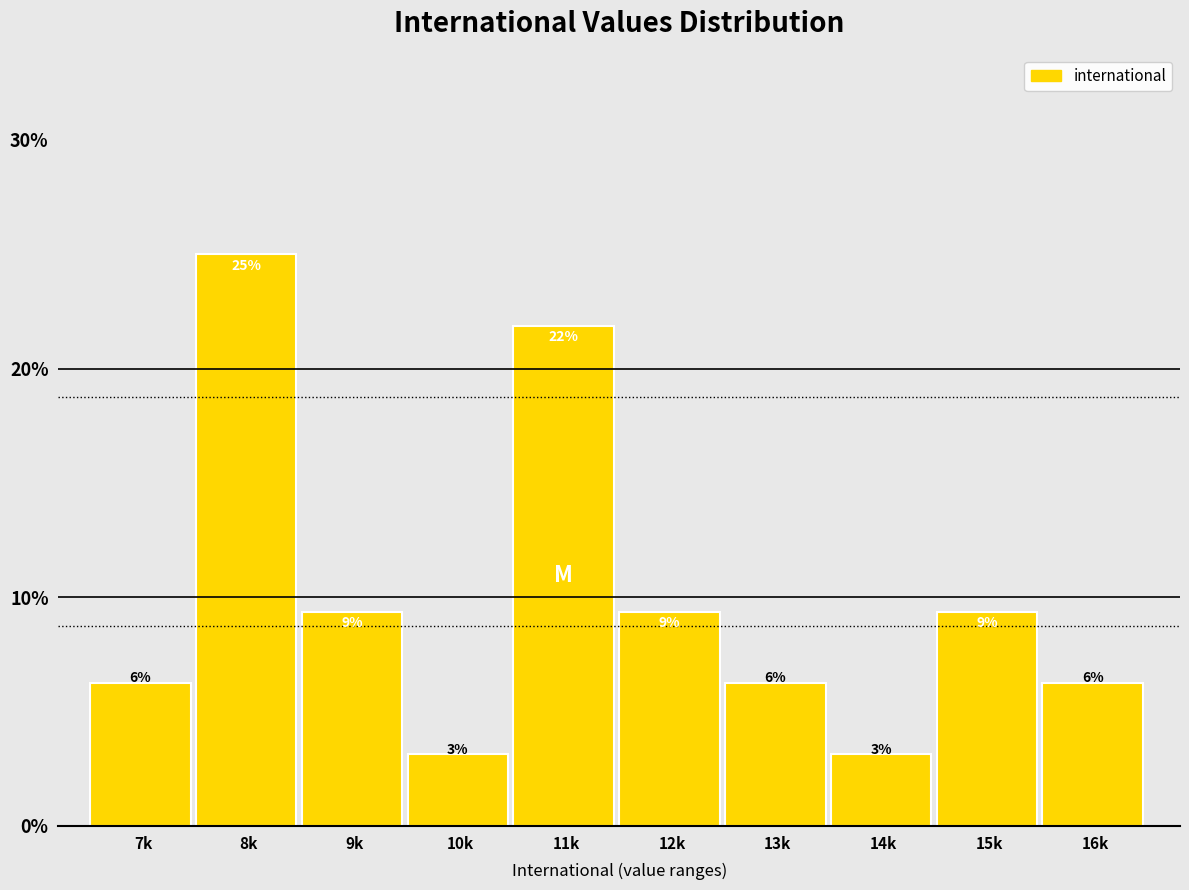

Are the bars horizontal?

No